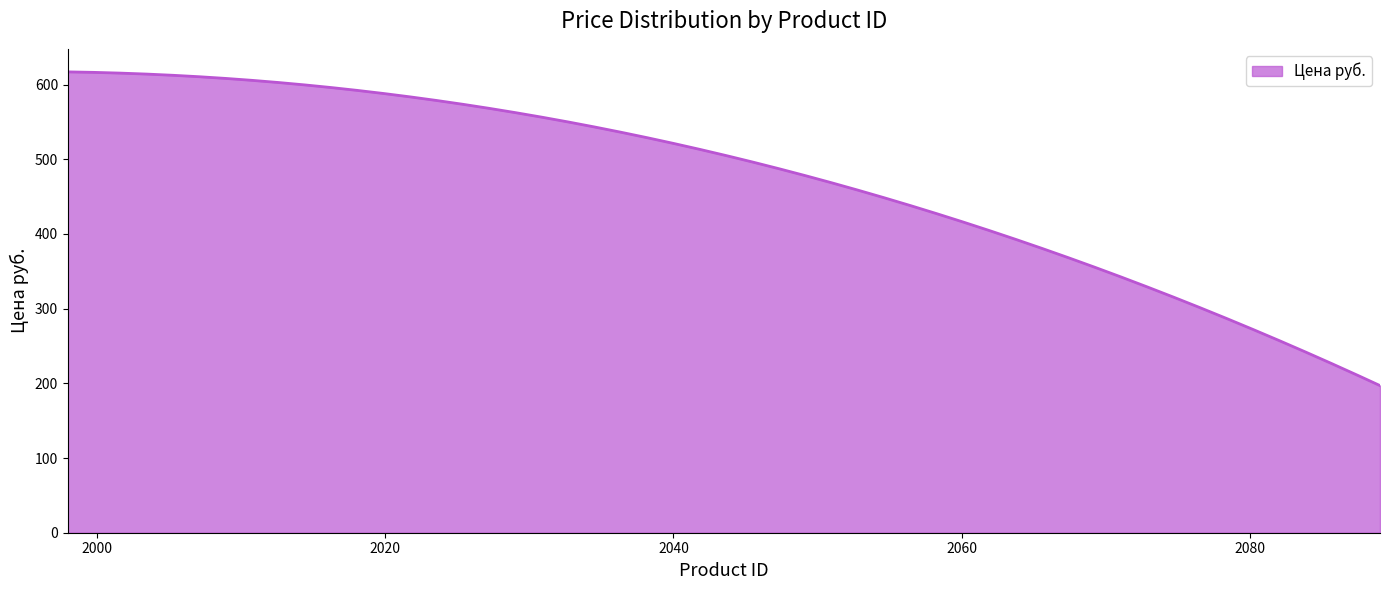

What is the difference between the maximum and minimum values?

420.0